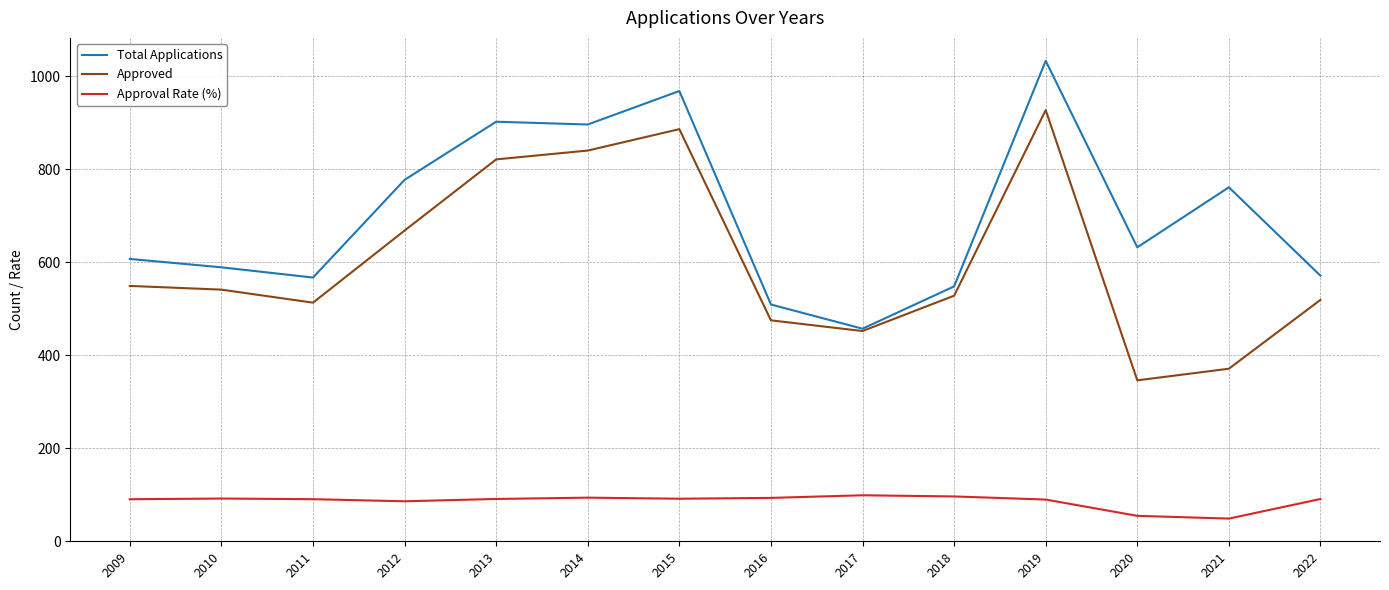

The Total Applications series shows 903.2 at 2018. True or false?

False